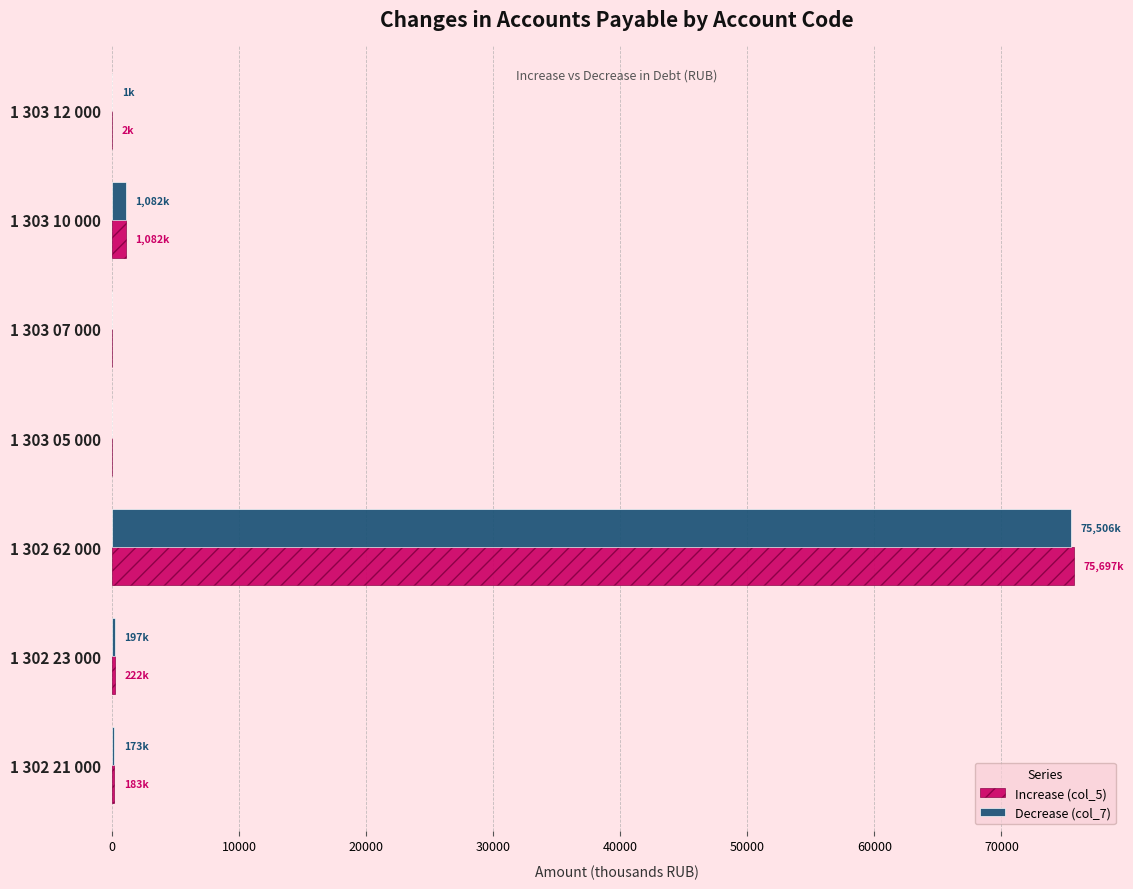

At which category is the sum across all series the highest?

1 302 62 000